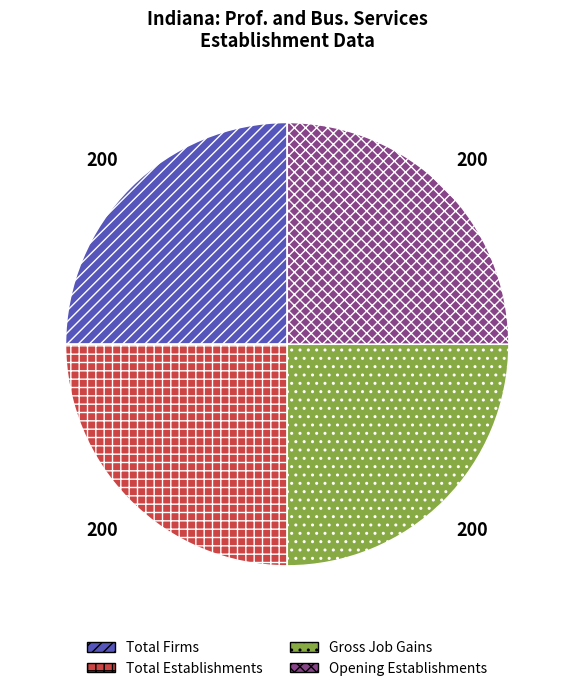

True or false: Gross Job Gains accounts for 13% of the total.

False